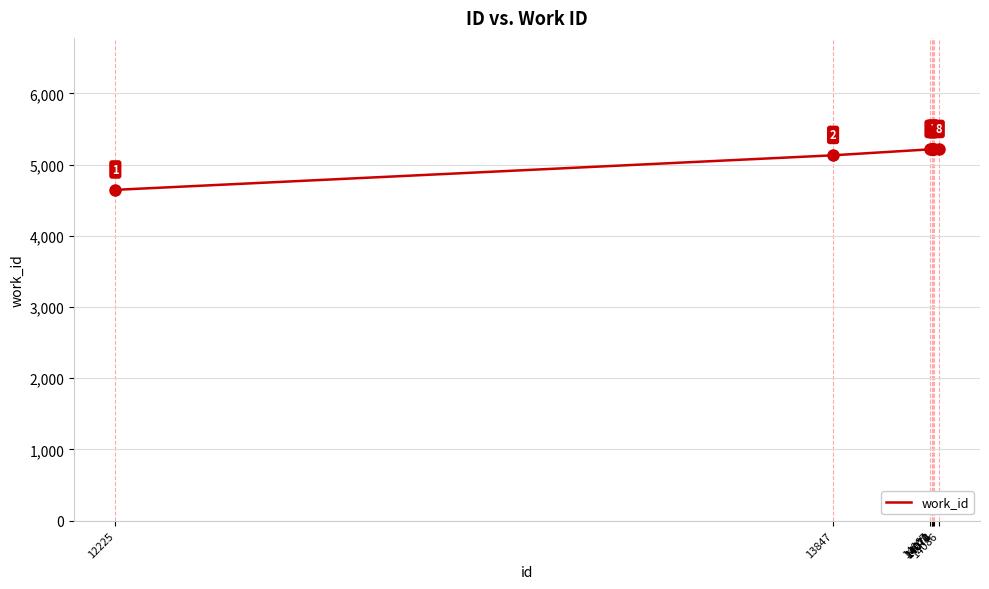

What is the difference between the second highest and minimum values?

569